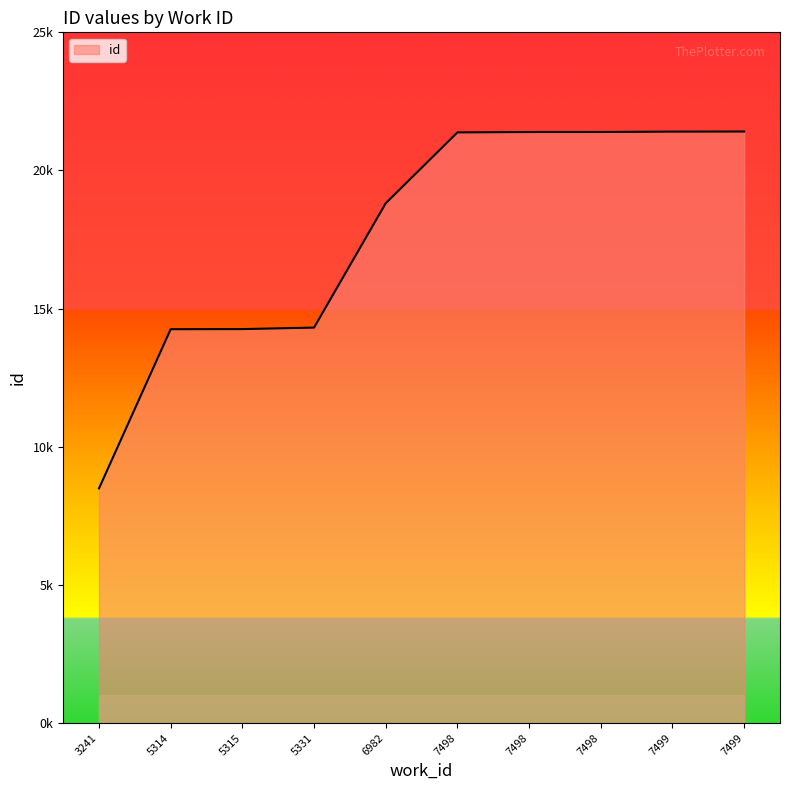

Reading left to right, extract all data points from this chart.

3241=8495	5314=14255	5315=14259	5331=14314	6982=18815	7498=21378	7498=21392	7498=21393	7499=21407	7499=21410